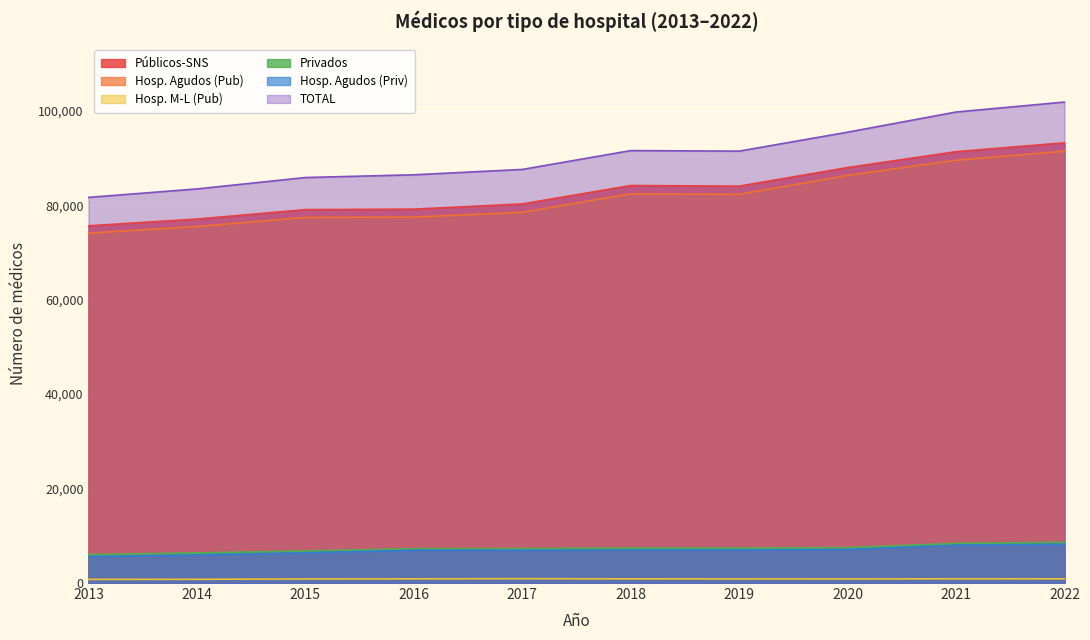

At which category does the chart reach its peak across all series?

2022